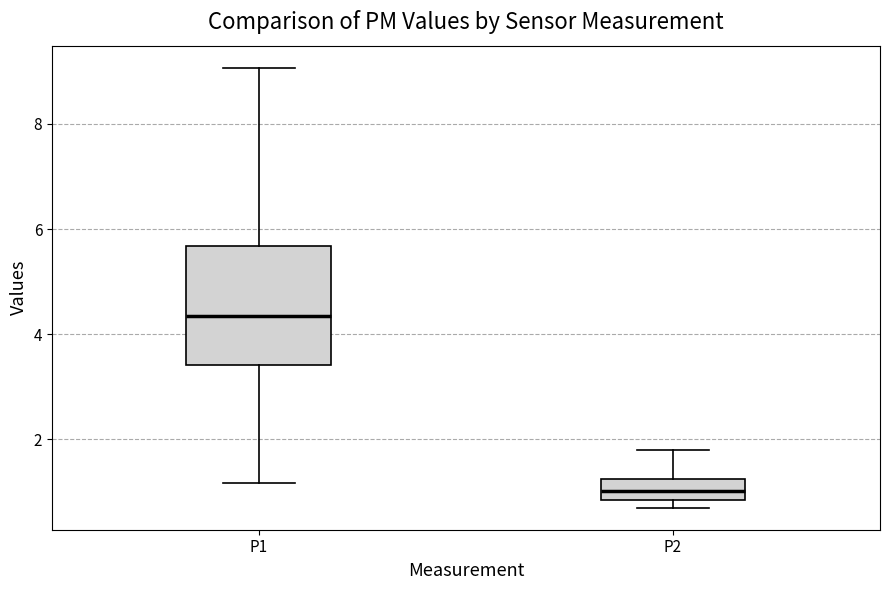

Which box has the highest median line?

P1